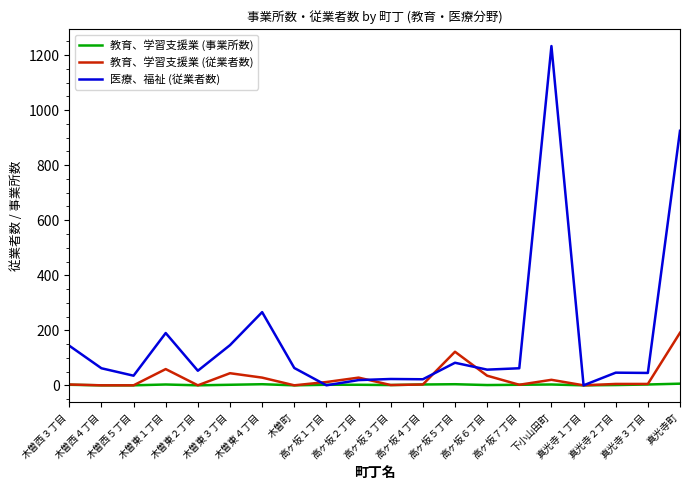

Is the value of 教育、学習支援業 (従業者数) at 木曽東１丁目 greater than the value of 教育、学習支援業 (事業所数) at 高ヶ坂４丁目?

Yes